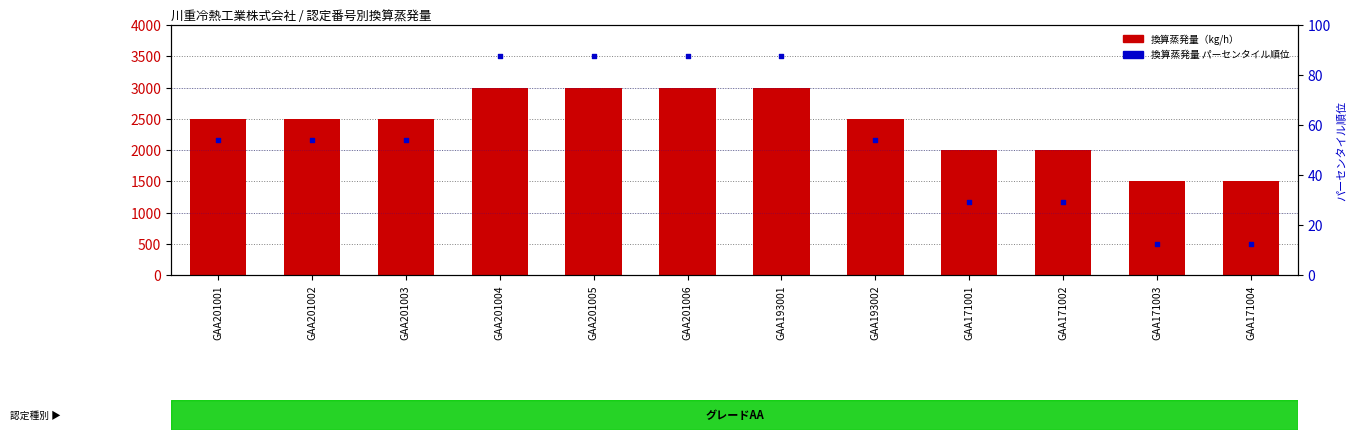

What are all the series names shown in the legend?

換算蒸発量（kg/h）, 換算蒸発量 パーセンタイル順位